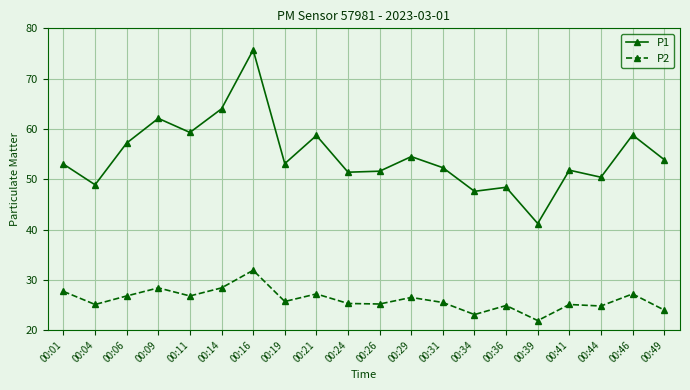

List the series in order of their overall mean, highest first.

P1, P2